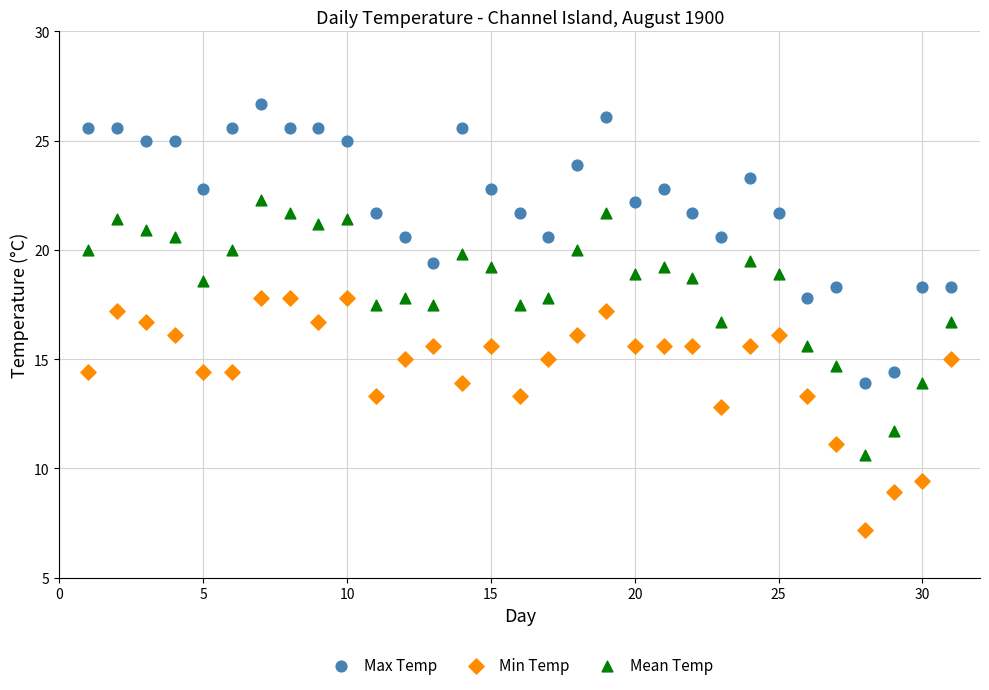

Which series reaches the minimum Y coordinate?

Min Temp